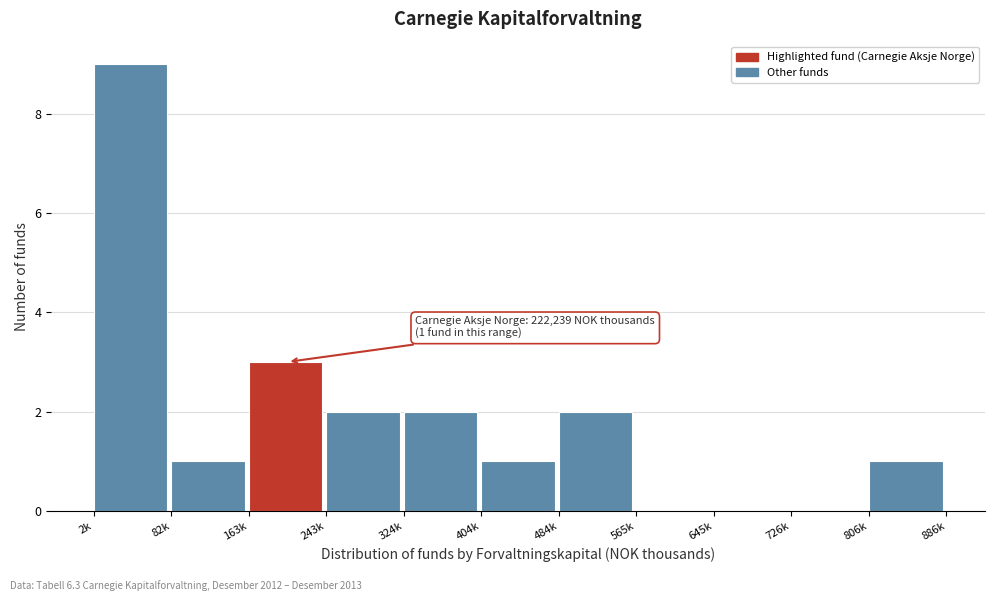

Reading left to right, transcribe all the data shown in this chart.

2k=9	82k=1	163k=3	243k=2	324k=2	404k=1	484k=2	565k=0	645k=0	726k=0	806k=1